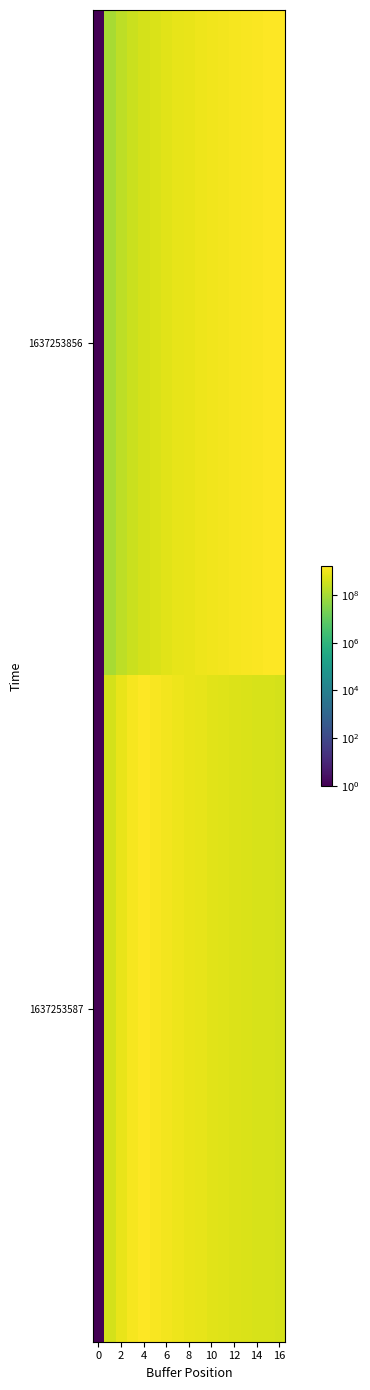

Rank the series by their maximum value, from lowest to highest.

1637253587, 1637253856